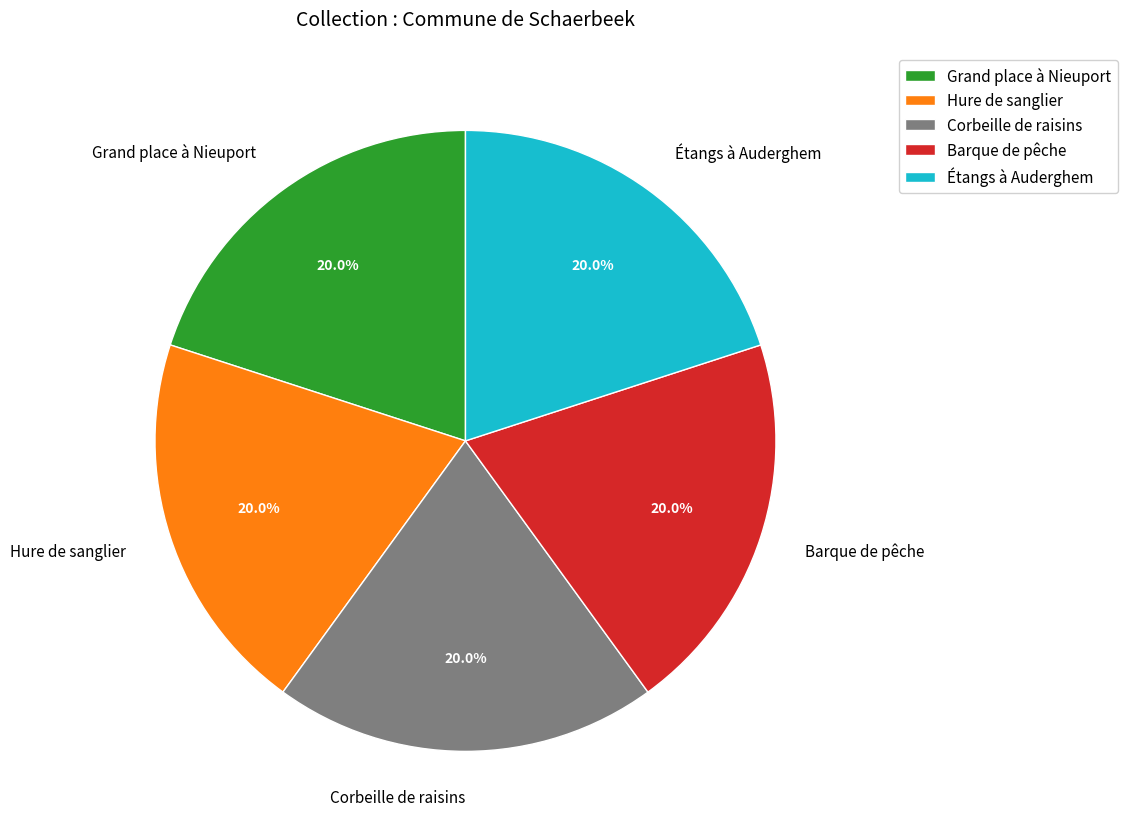

What percentage is NOT represented by Étangs à Auderghem?

80.0%